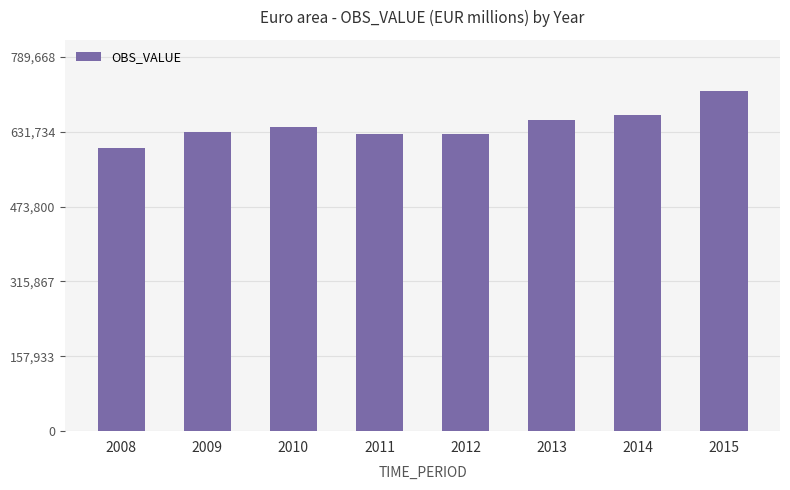

How many bars are there in total?

8